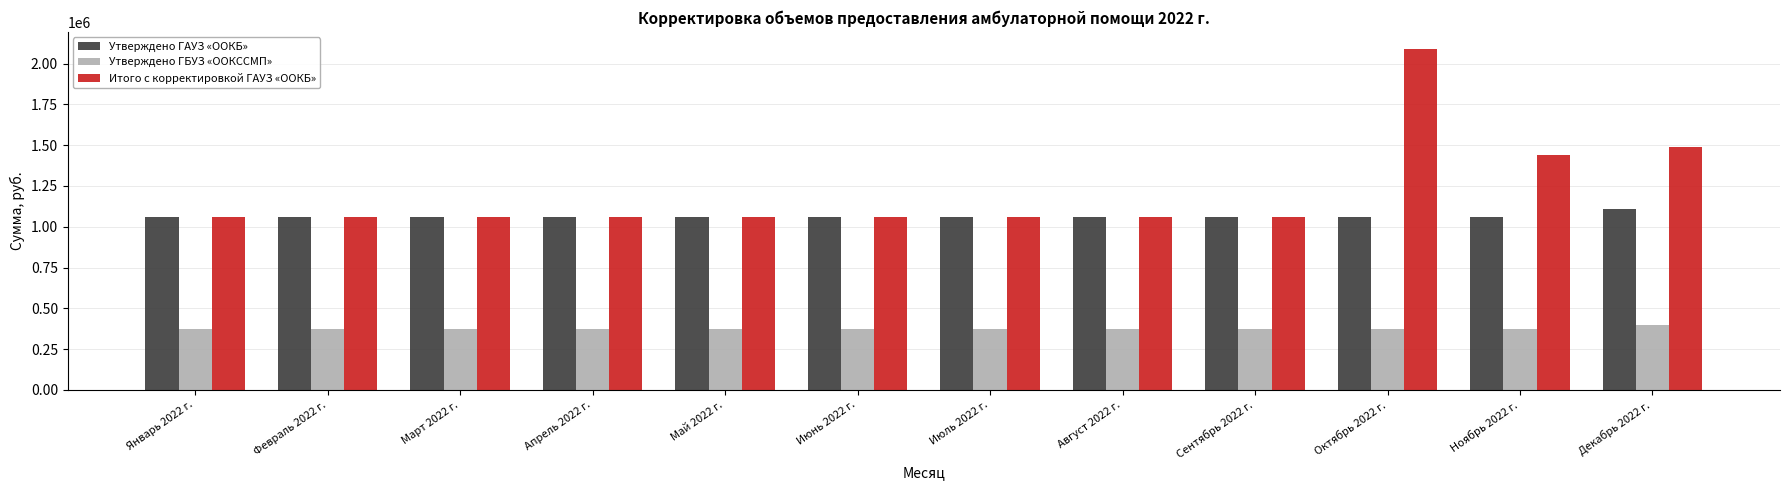

What are all the series names shown in the legend?

Утверждено ГАУЗ «ООКБ», Утверждено ГБУЗ «ООКССМП», Итого с корректировкой ГАУЗ «ООКБ»